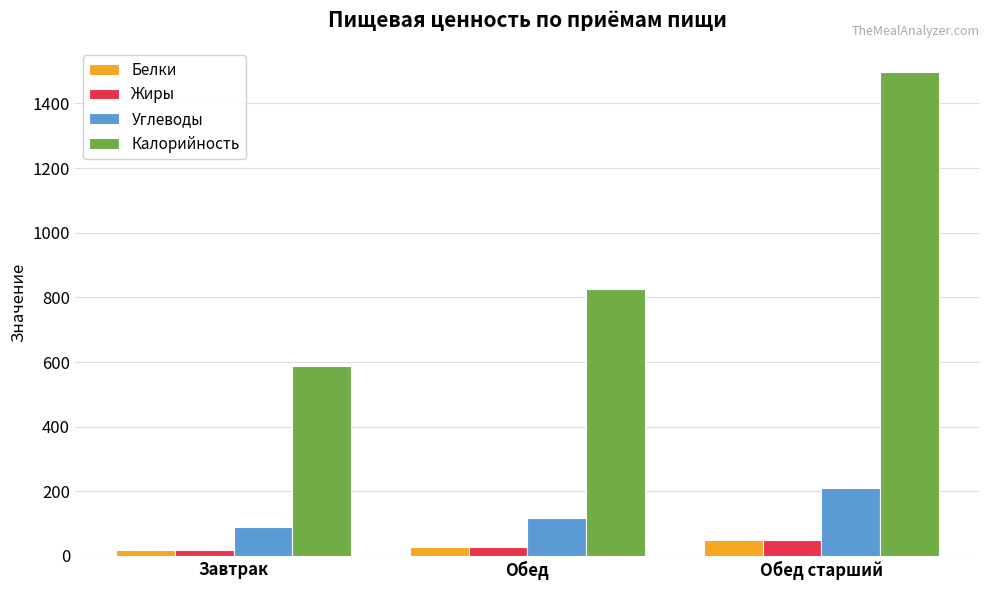

What is the spread (max minus min) of values at Обед?

797.7